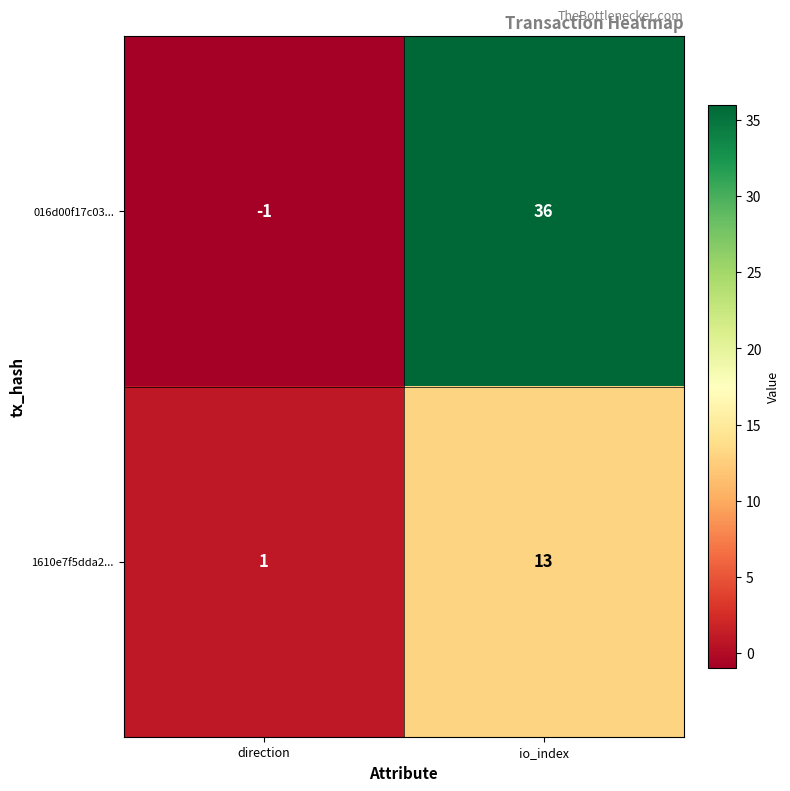

At which label does 016d00f17c03... reach its minimum?

direction